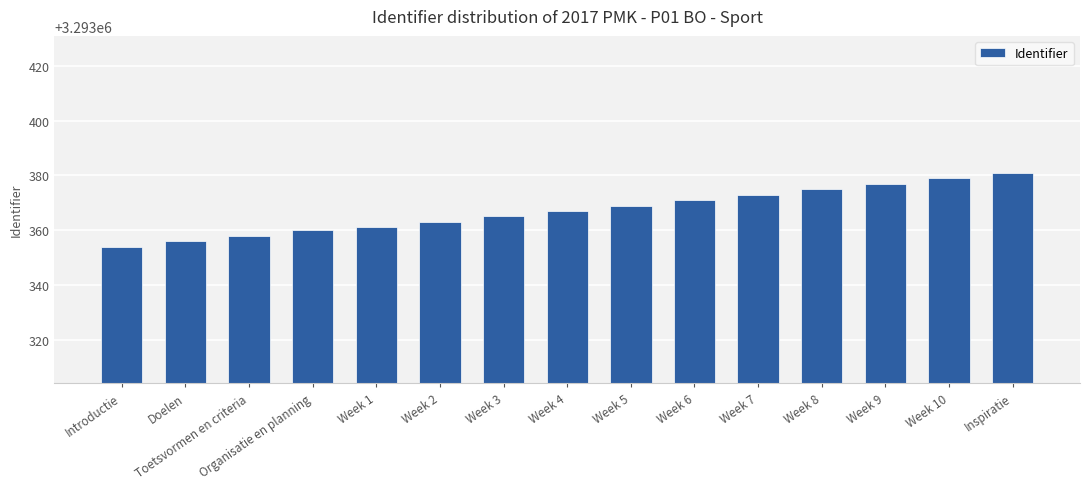

Between Week 3 and Week 9, which is larger?

Week 9